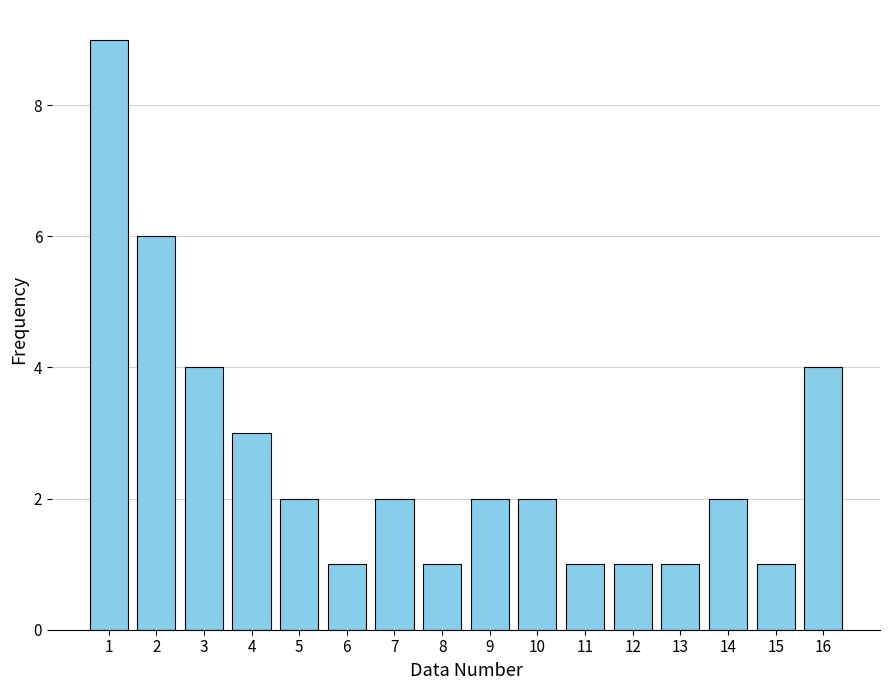

Reading left to right, transcribe all the data shown in this chart.

9	6	4	3	2	1	2	1	2	2	1	1	1	2	1	4